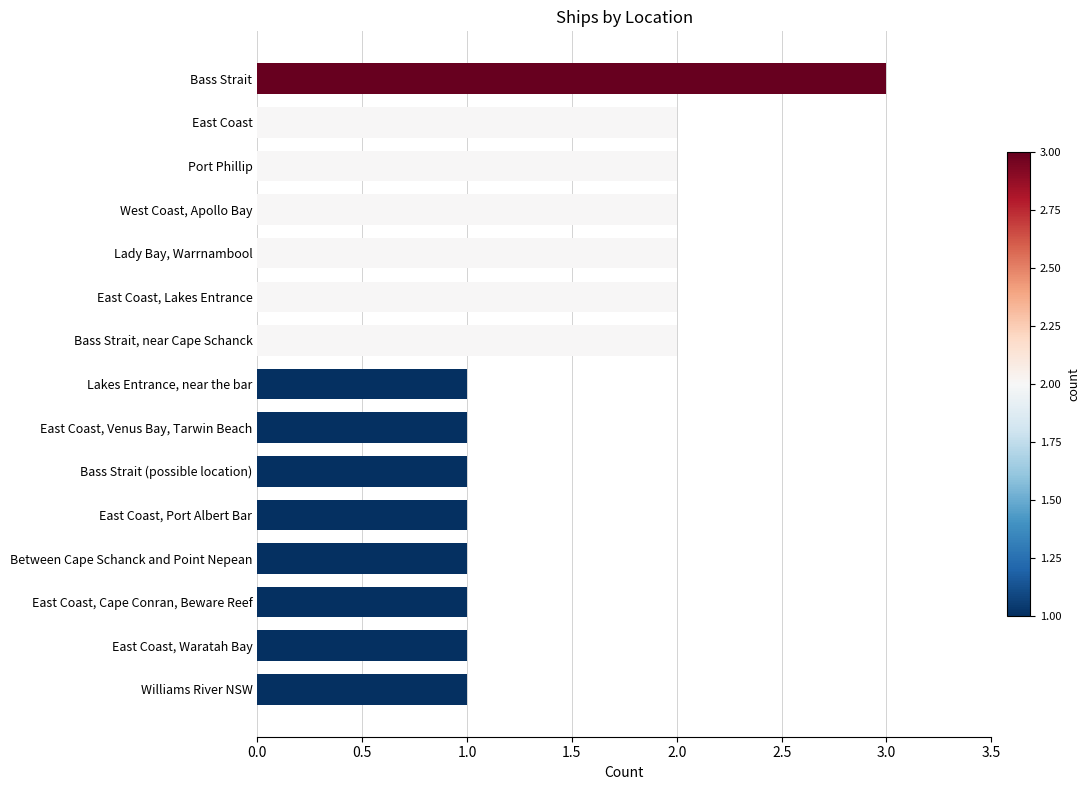

Read the value at Bass Strait.

3